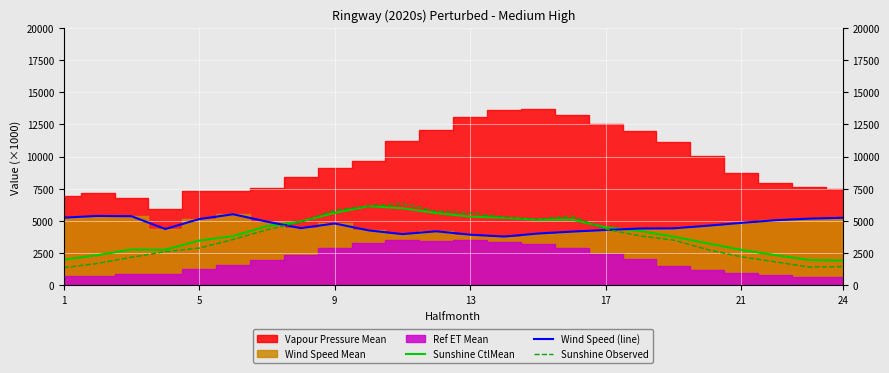

What is the difference between the maximum and minimum values in the Sunshine Observed series?

4976.0